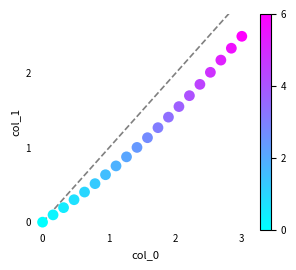

What is the range of Y values (max minus min)?

2.5